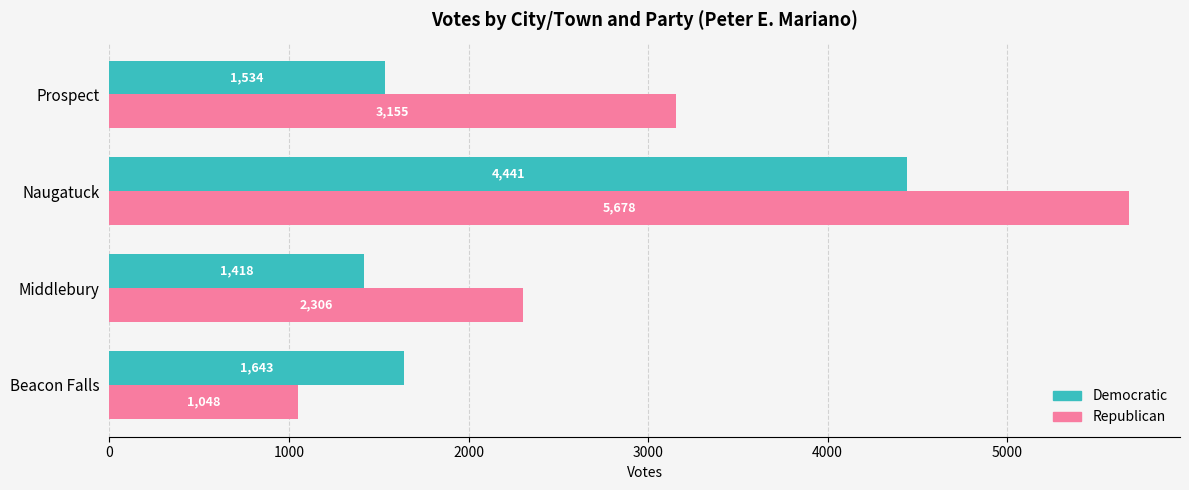

List the series in order of their peak value, highest first.

Republican, Democratic